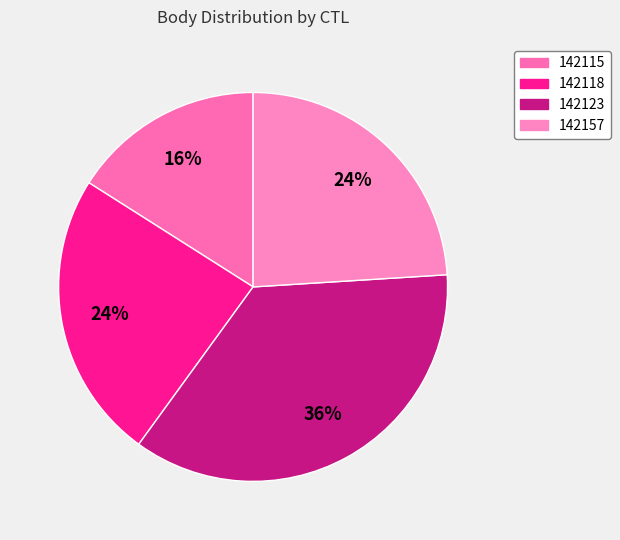

How much of the chart is everything except 142157?

76.0%